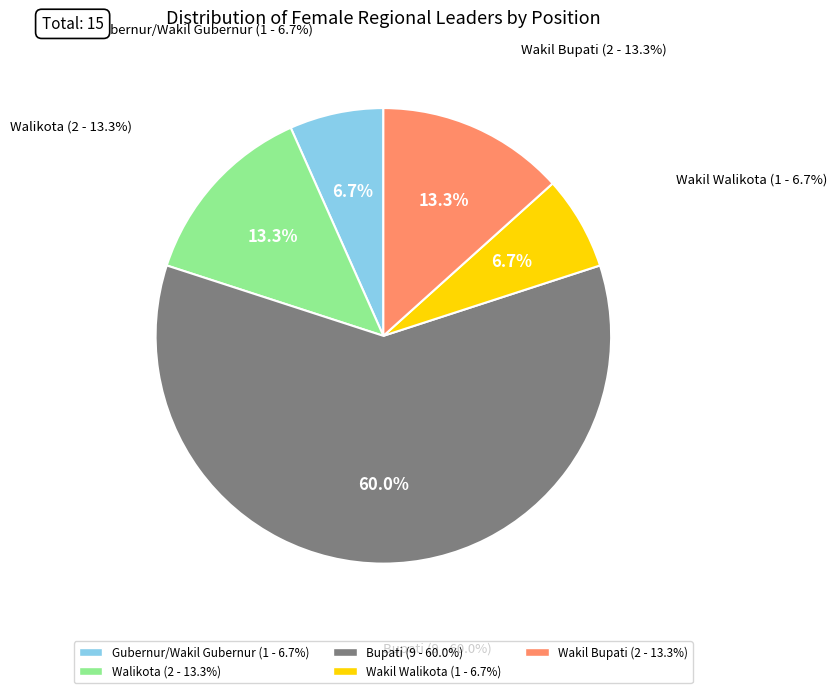

Which category accounts for the majority?

Bupati